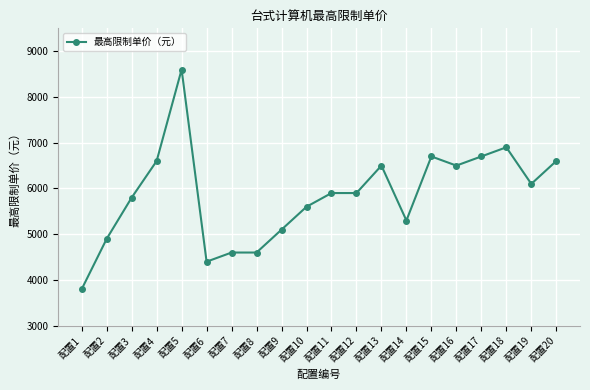

Where is the first local maximum?

配置5